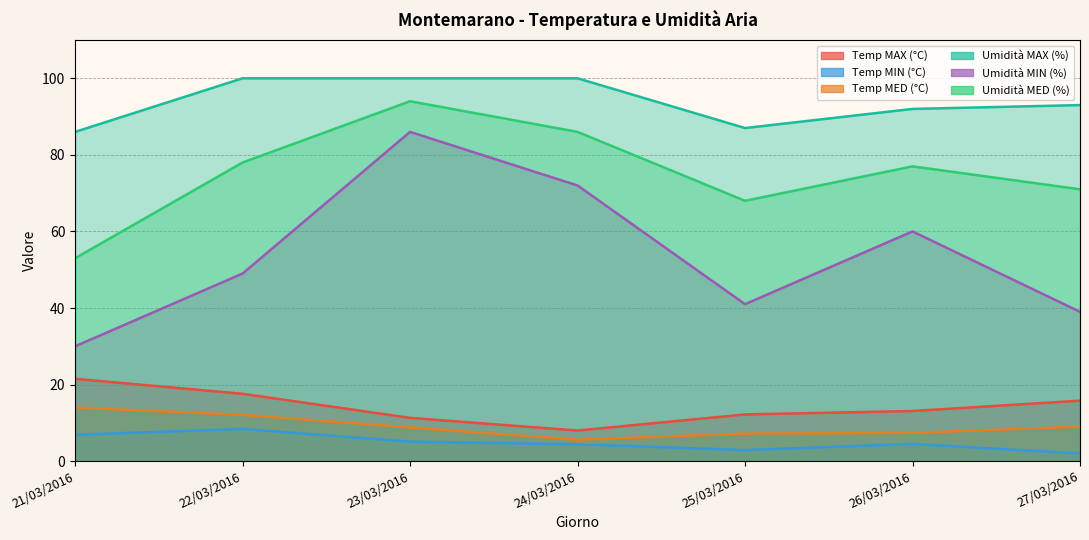

What is the average value of the Umidità MED (%) series?

75.3